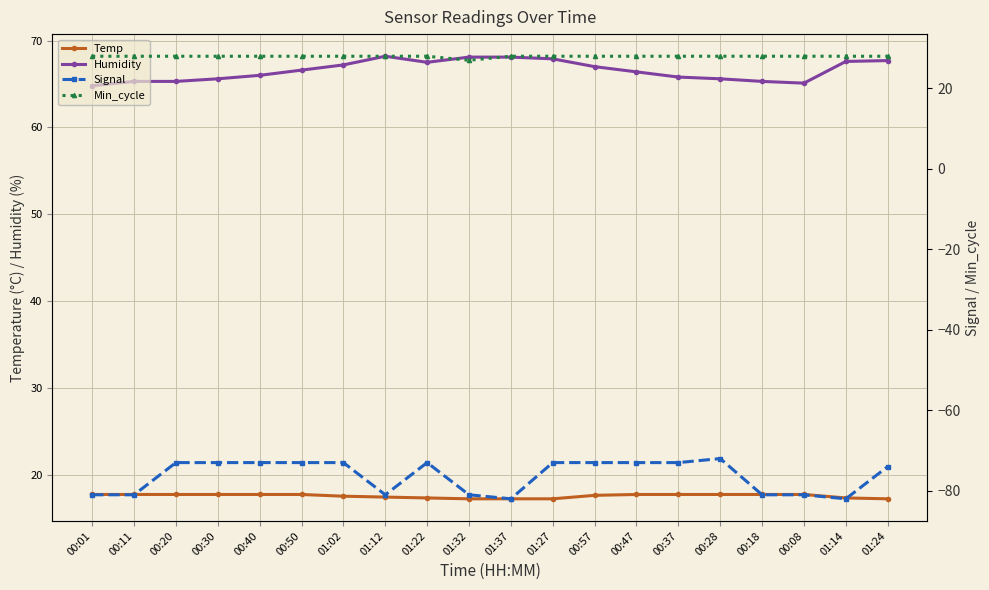

What are all the series names shown in the legend?

Temp, Humidity, Signal, Min_cycle